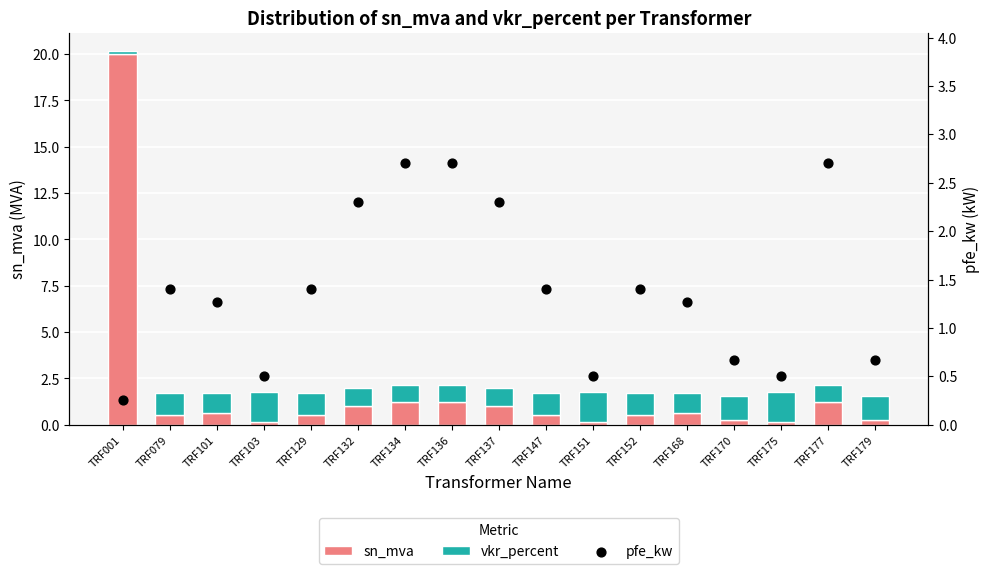

Which series has the largest Y range (max minus min)?

sn_mva